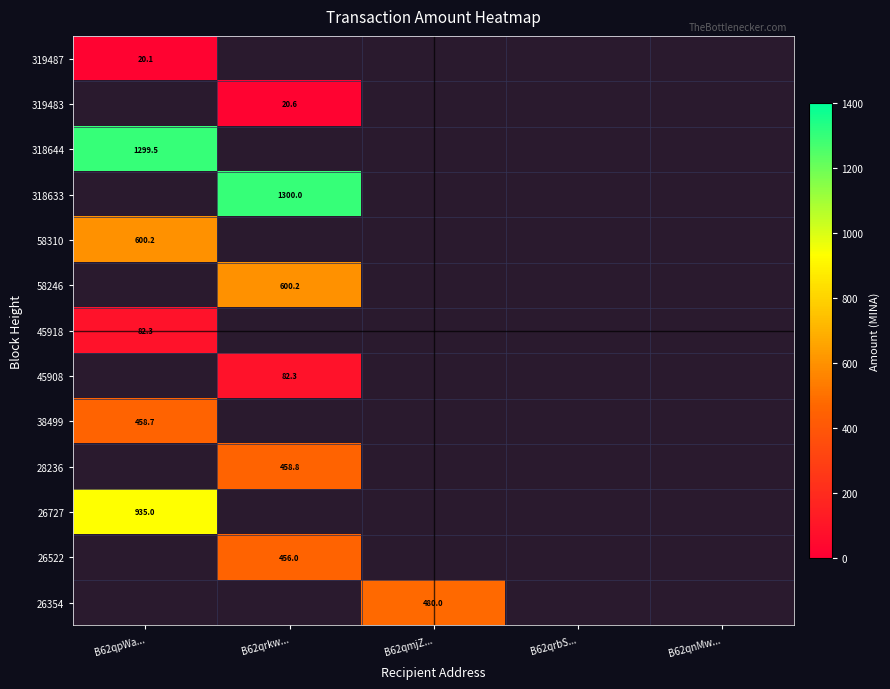

Which category has the highest value in the 318644 series?

B62qpWa...